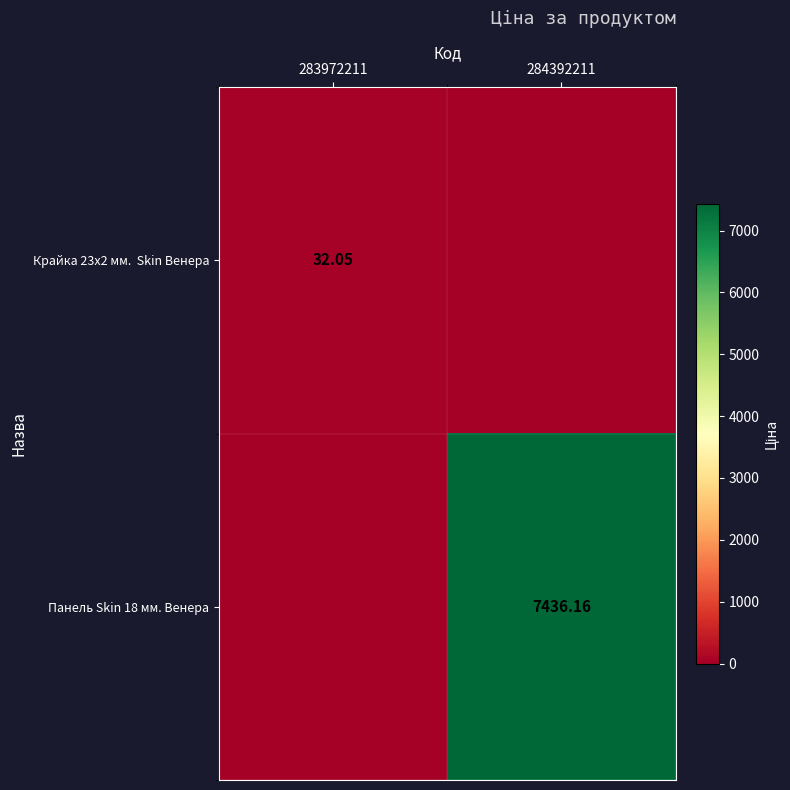

At how many categories does at least one series exceed 3643?

1